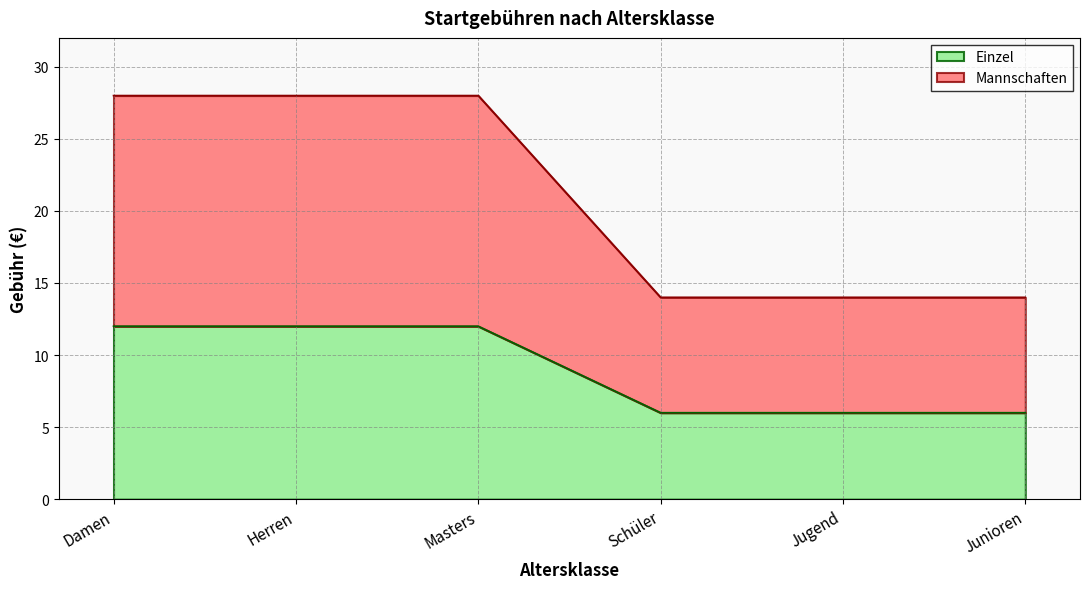

What is the average value of the Mannschaften series?

21